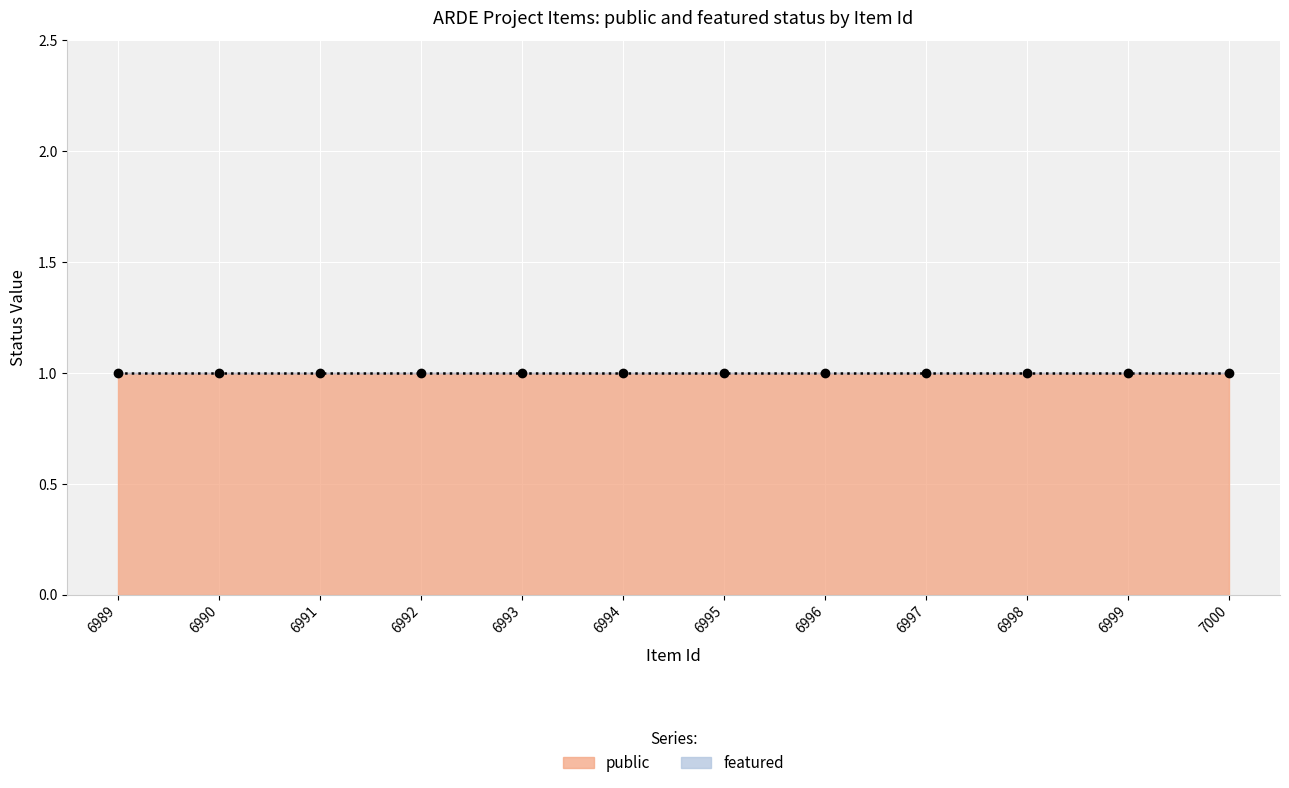

Which has a higher value, 6991 or 6994?

6991